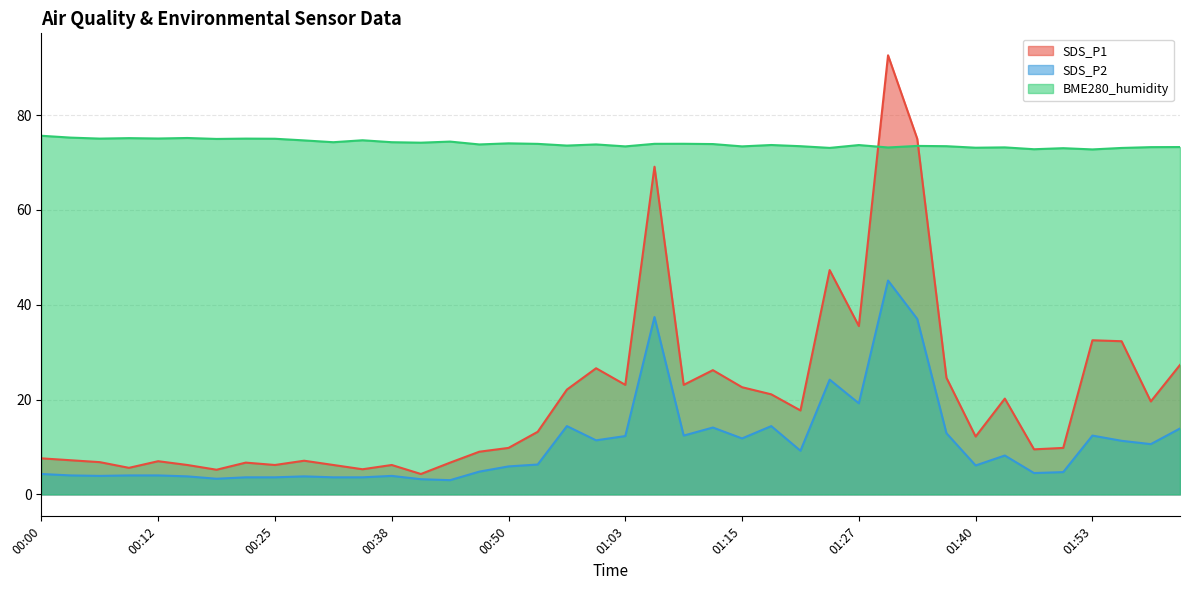

The SDS_P1 series shows 92.6 at 01:31. True or false?

True